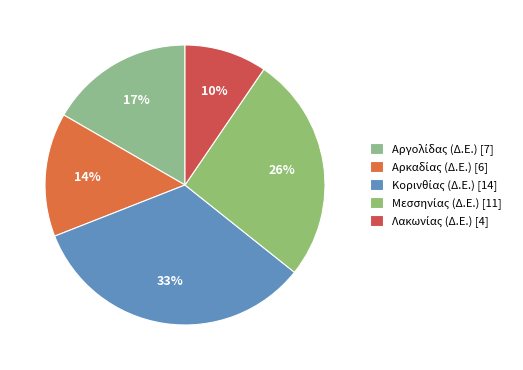

Count the number of slices in the pie.

5